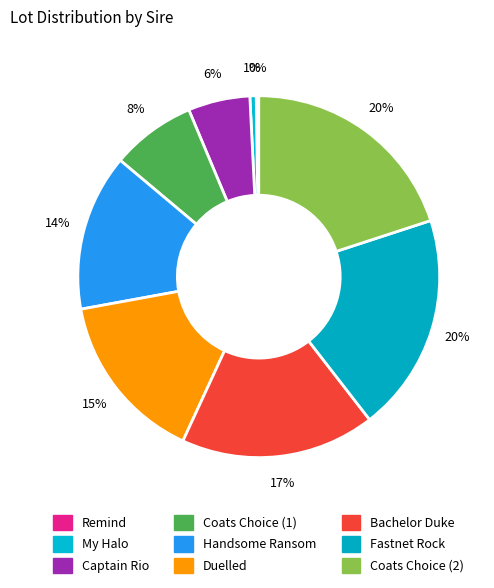

To the nearest percent, what is the combined percentage of Coats Choice (1) and Handsome Ransom?

22%